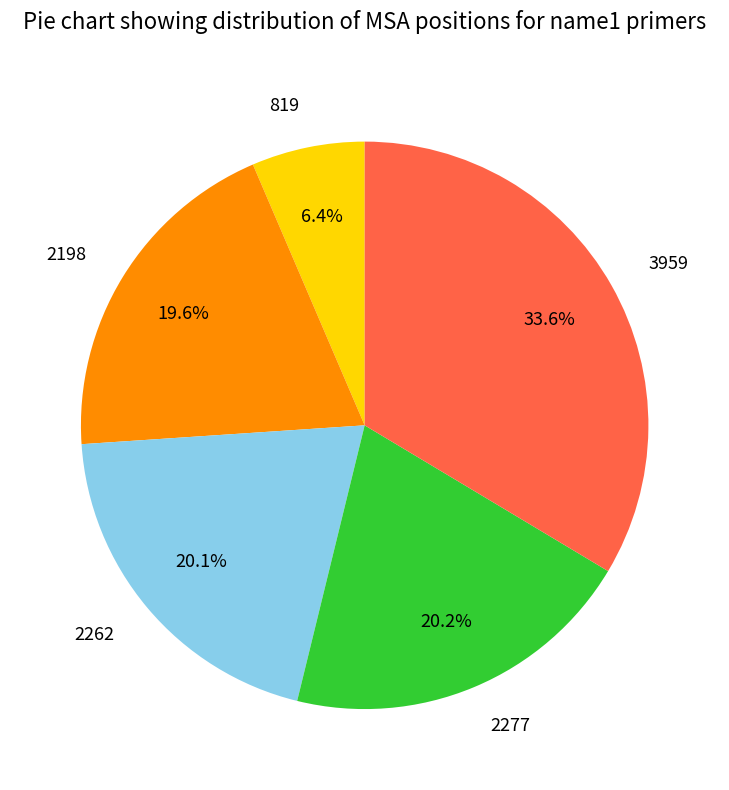

Do 2277 and 819 together represent more than half of the pie?

No